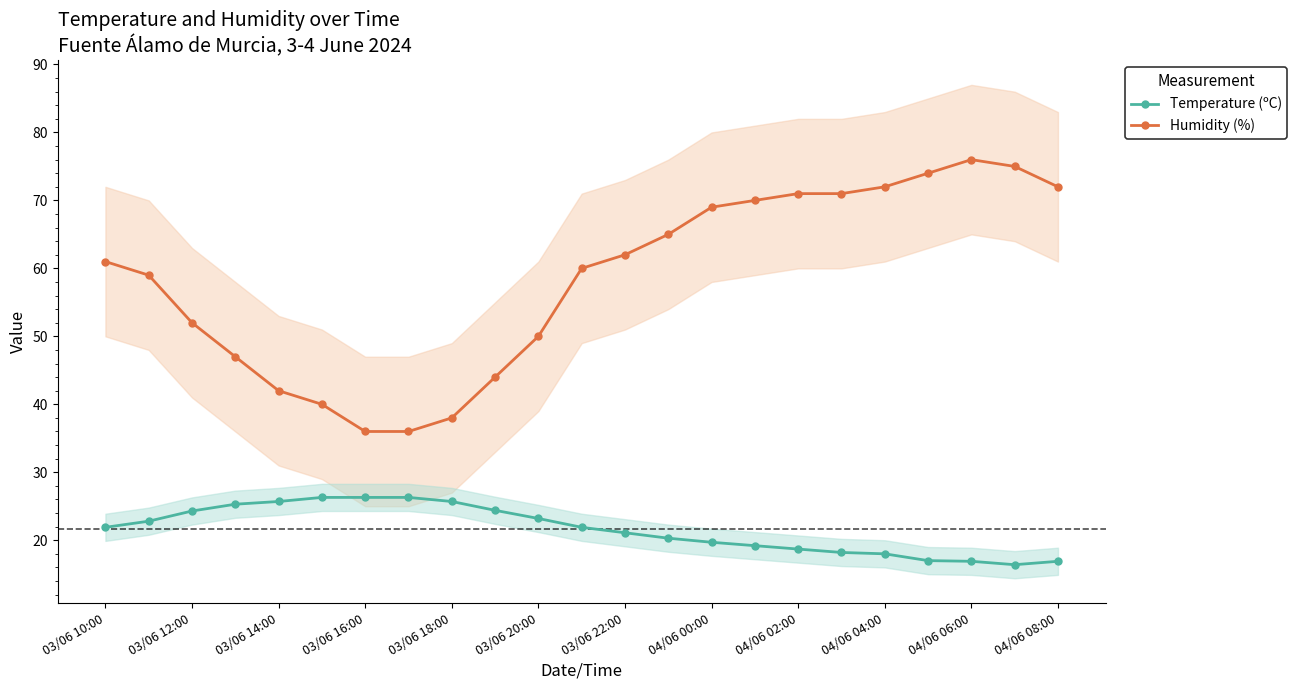

The Temperature (ºC) series shows 42.4 at 03/06 12:00. True or false?

False